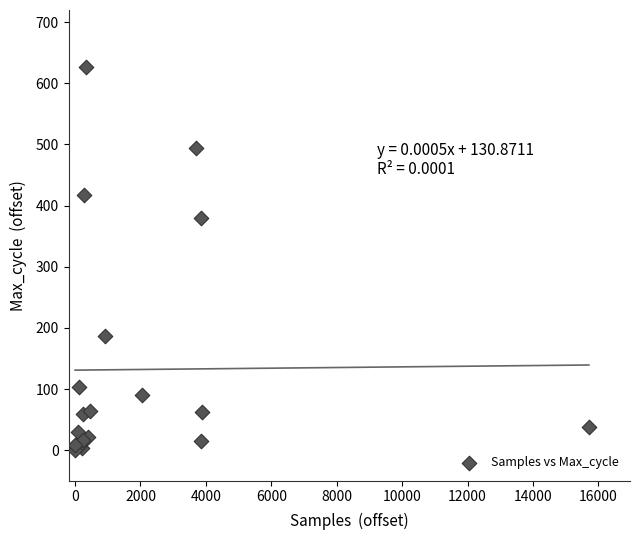

What Y value in the scatter plot is closest to 313?

380